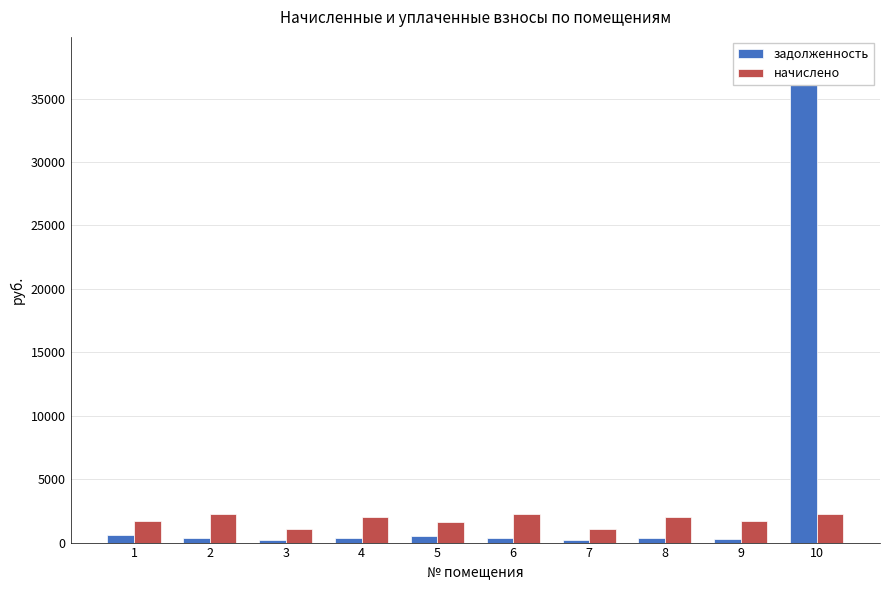

How many values in the начислено series exceed 2005?

5